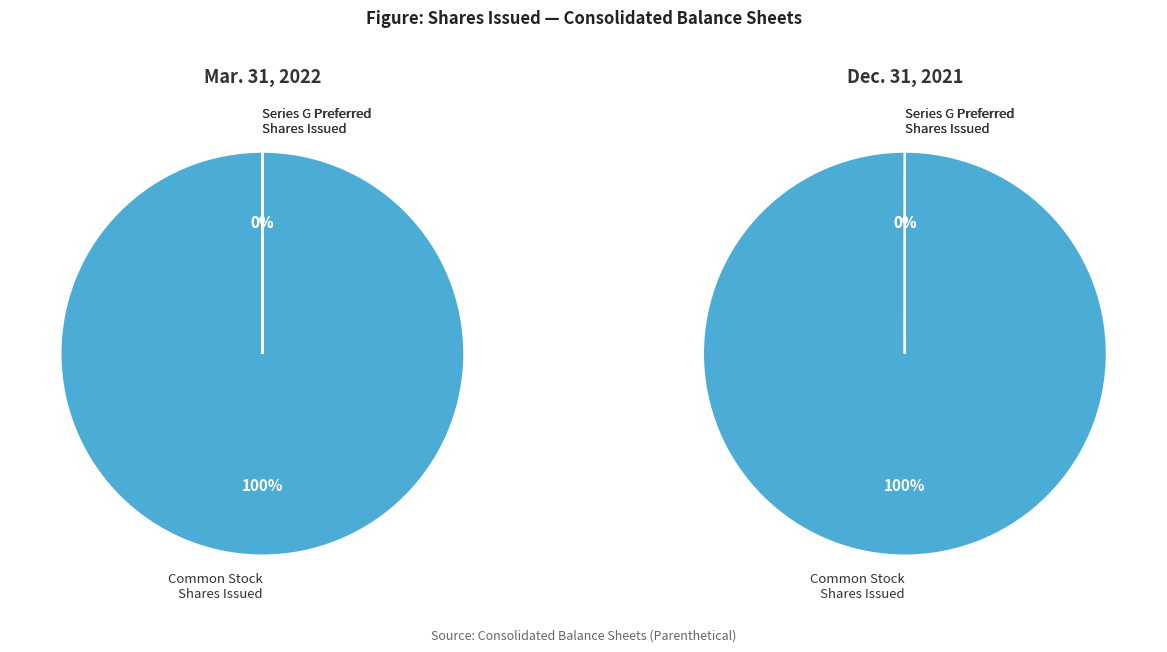

How many slices are in this pie chart?

2